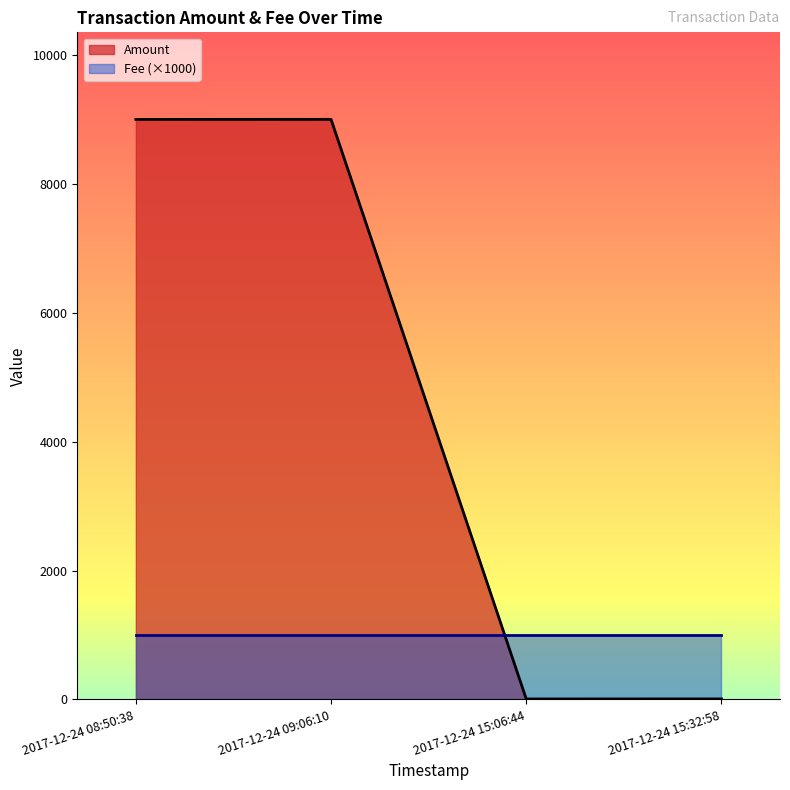

List the labels in order of value, smallest first.

2017-12-24 15:06:44, 2017-12-24 15:32:58, 2017-12-24 08:50:38, 2017-12-24 09:06:10